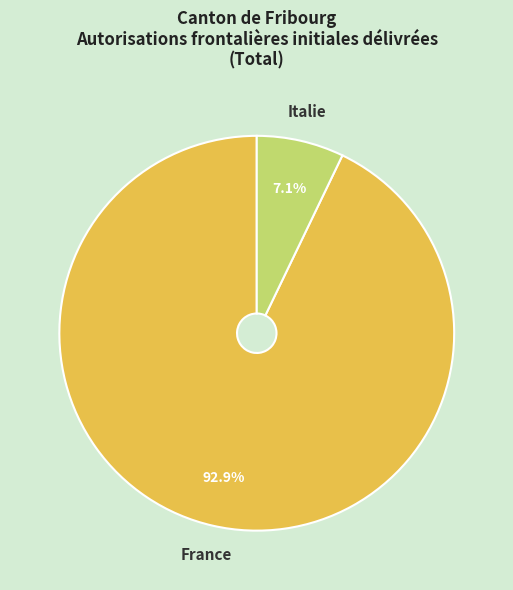

Is there any slice that represents more than half of the pie?

Yes